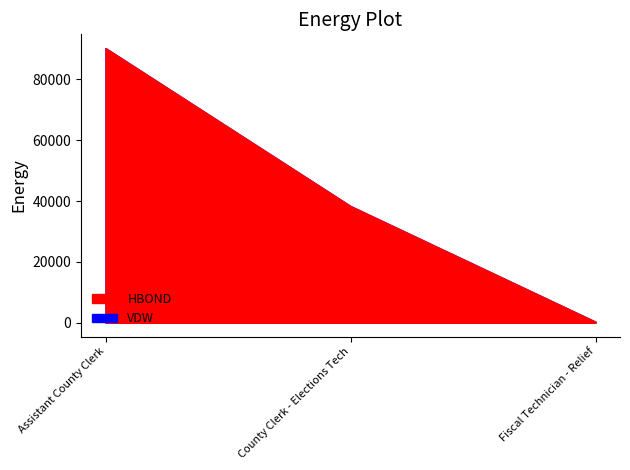

How many VDW values are between 348 and 90314?

3